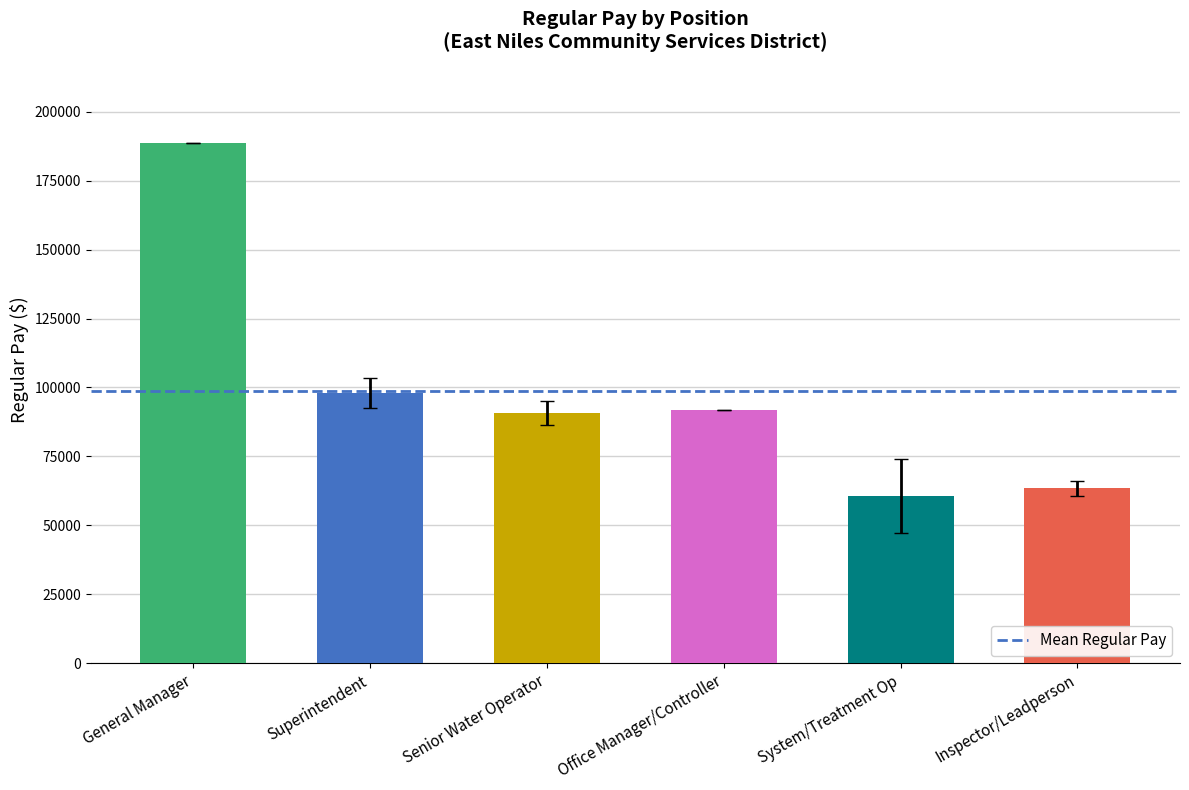

Reading left to right, list all the values displayed in this chart.

General Manager=188798	Superintendent=97913	Senior Water Operator=90854	Office Manager/Controller=91651	System/Treatment Op=60694	Inspector/Leadperson=63363